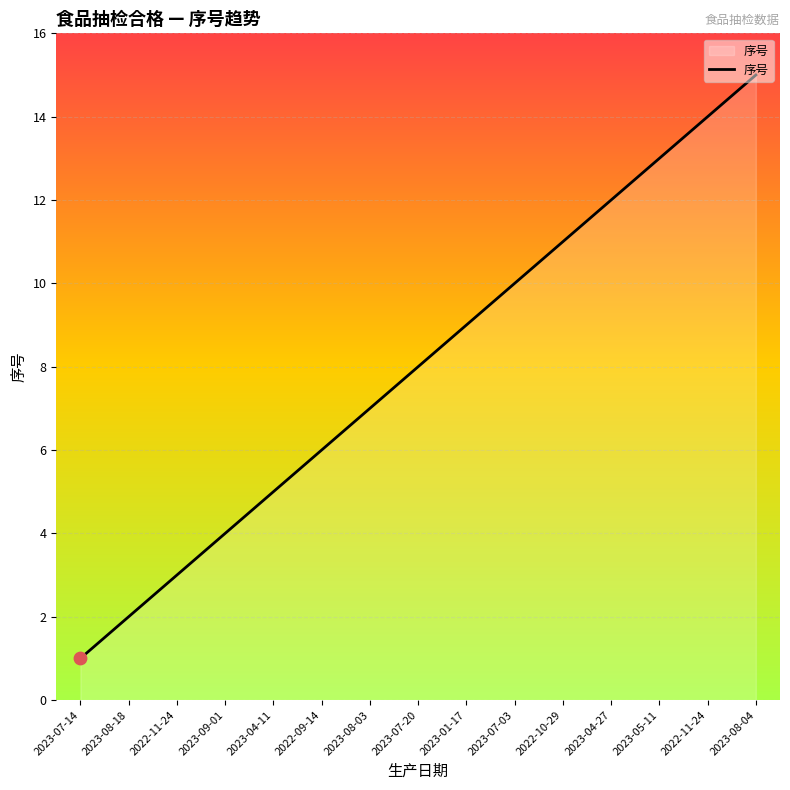

Between 2023-08-18 and 2023-07-14, which is larger?

2023-08-18